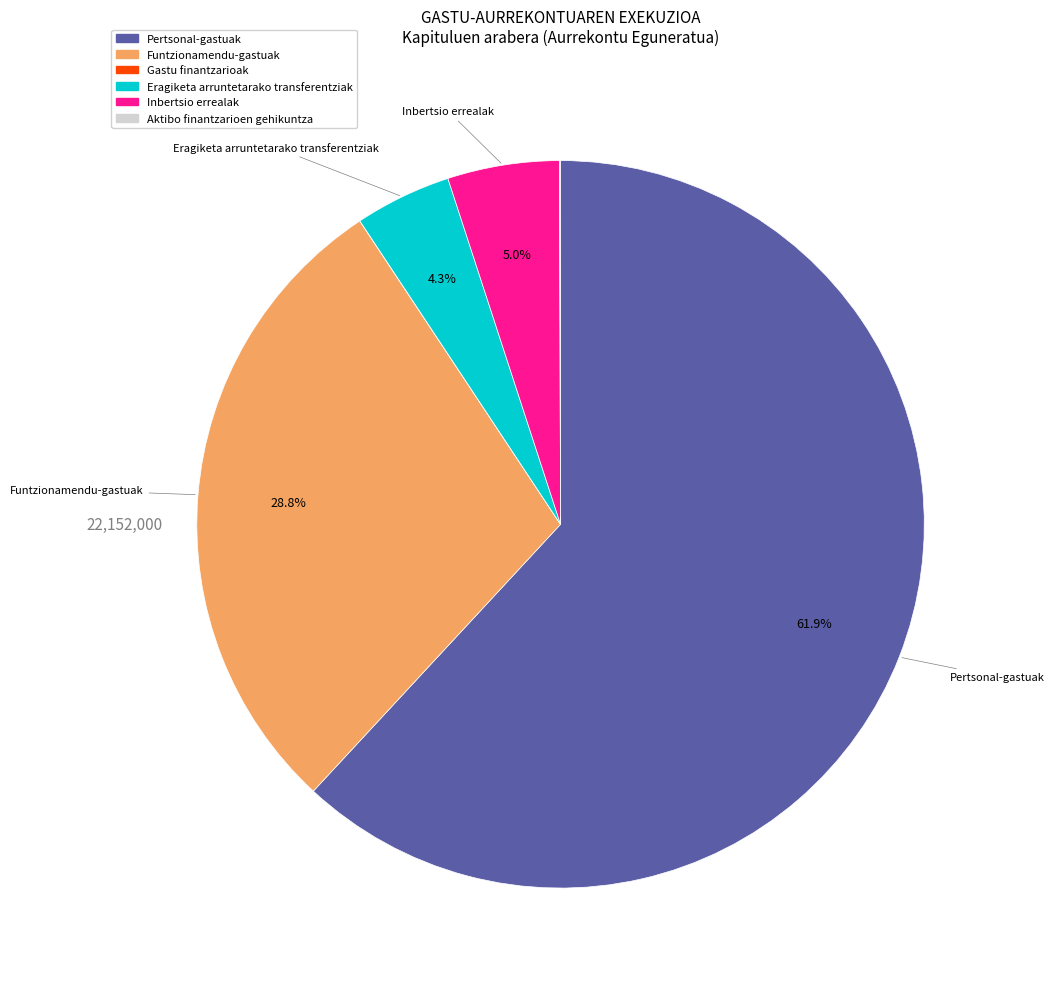

To the nearest percent, what is the combined percentage of Inbertsio errealak and Pertsonal-gastuak?

67%